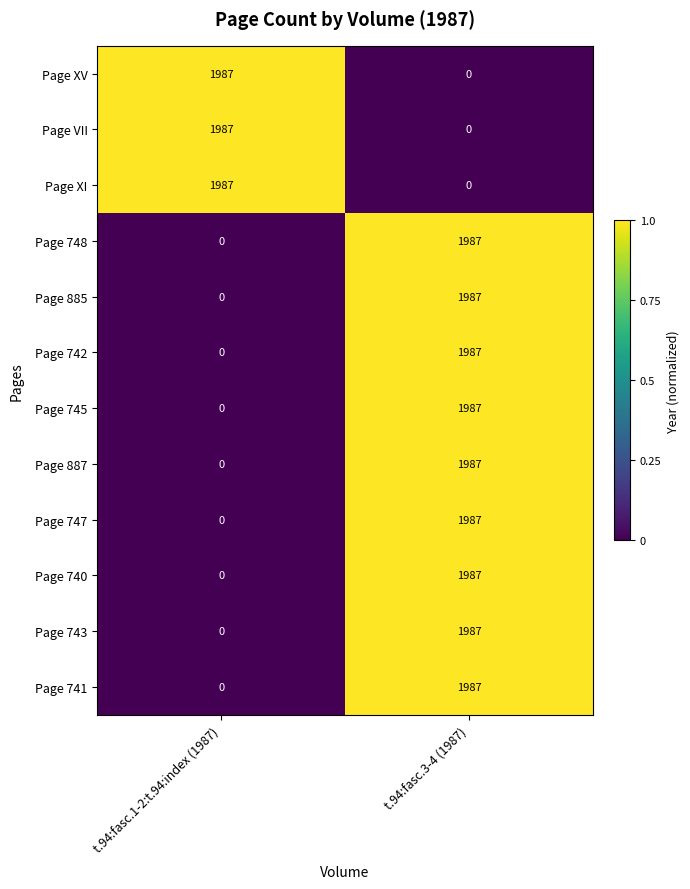

The value of Page 747 at t.94:fasc.1-2:t.94:index (1987) is 0. True or false?

True